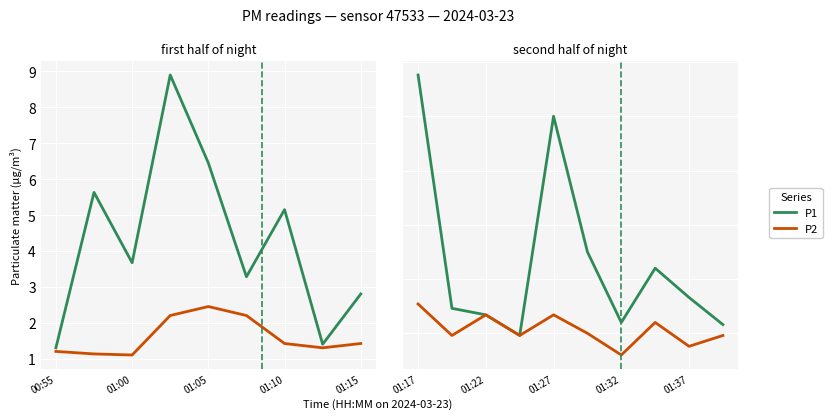

How many lines are shown in the chart?

2